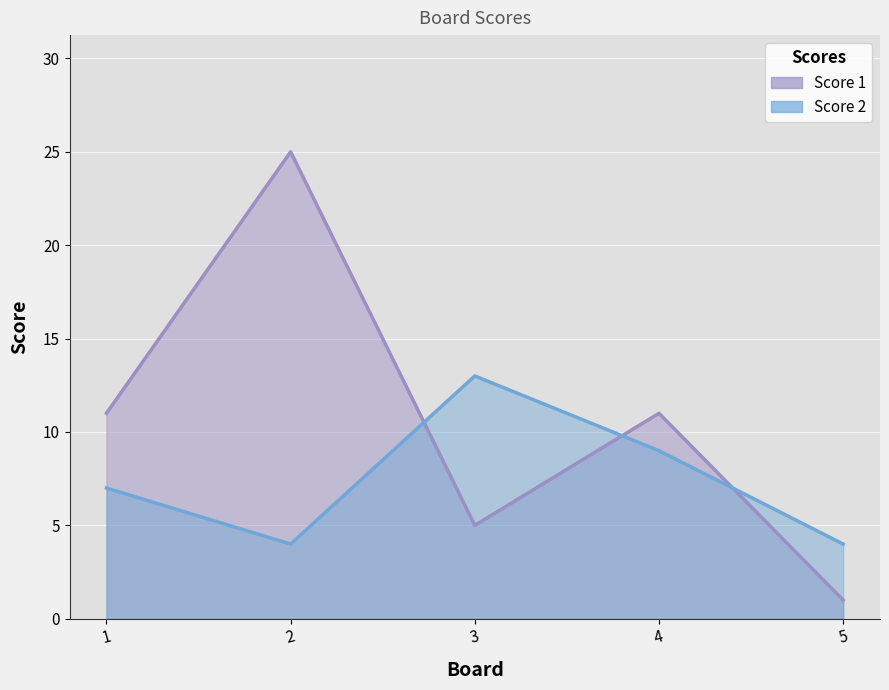

At which label is Score 1 closest to 13?

1